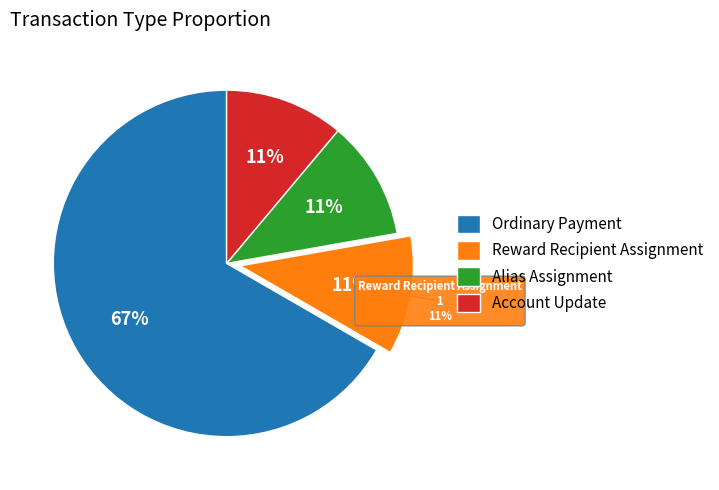

To the nearest percent, what portion does Ordinary Payment represent?

67%